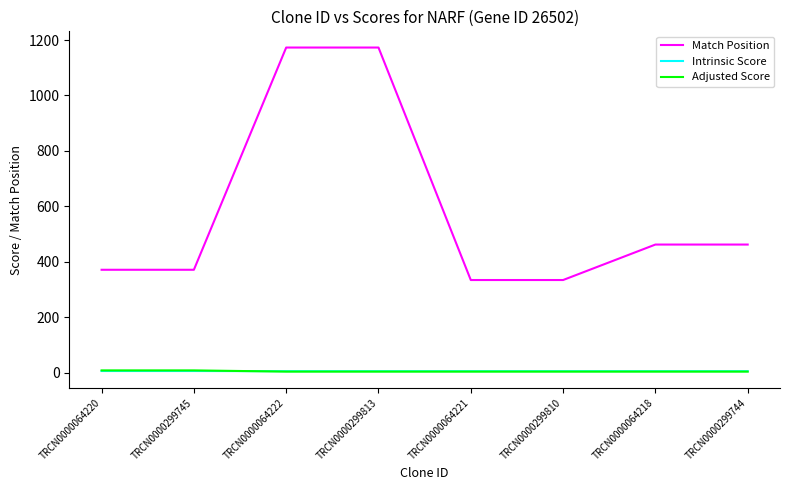

What is the maximum value shown in the chart?

1173.0